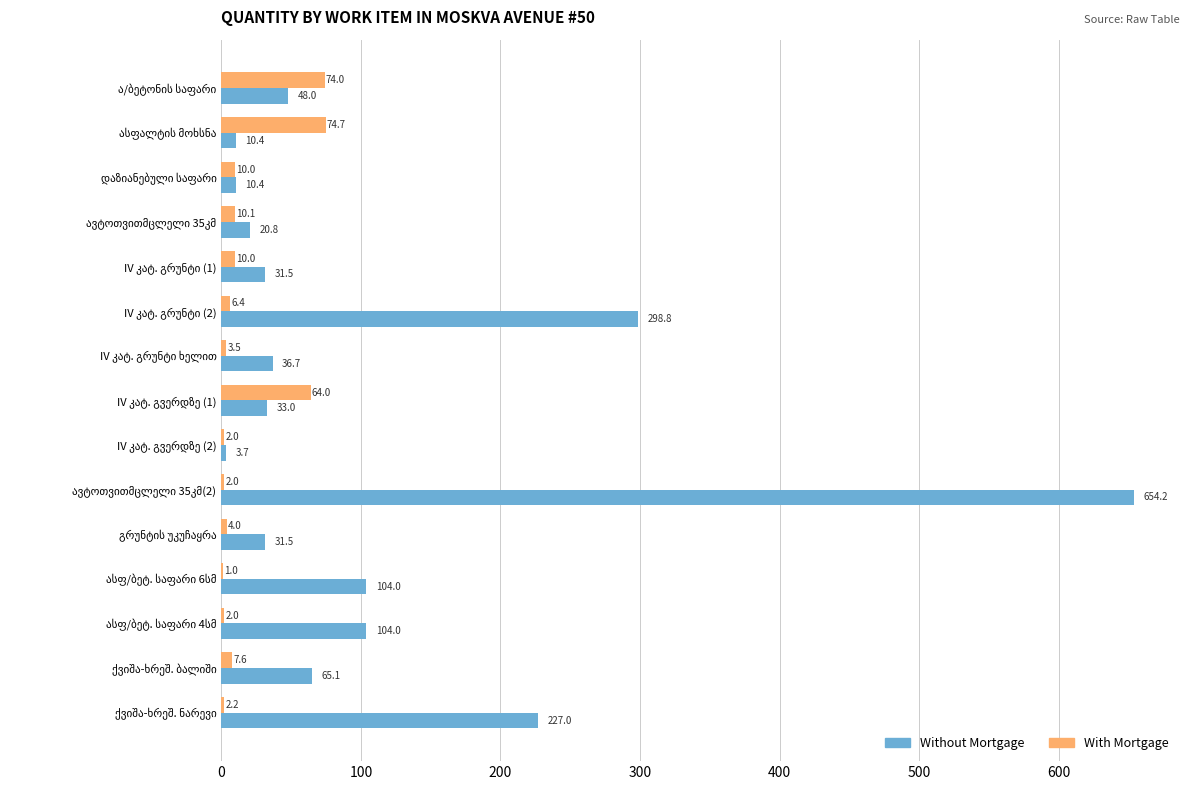

Which series has the largest total across all categories?

Without Mortgage